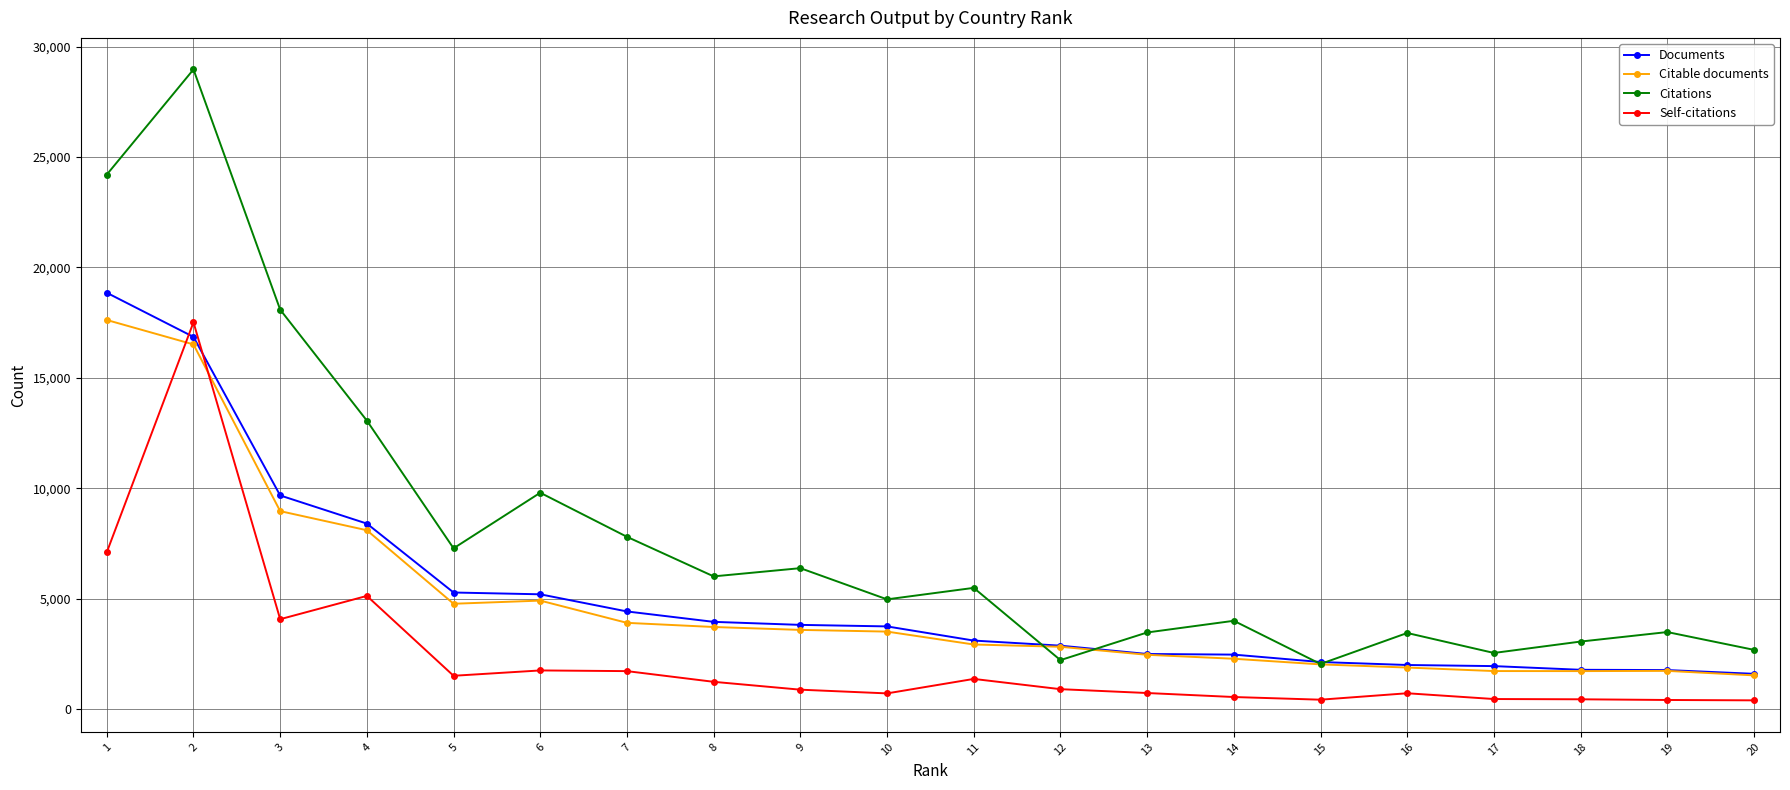

Where do Citations and Citable documents first cross each other?

11 and 12